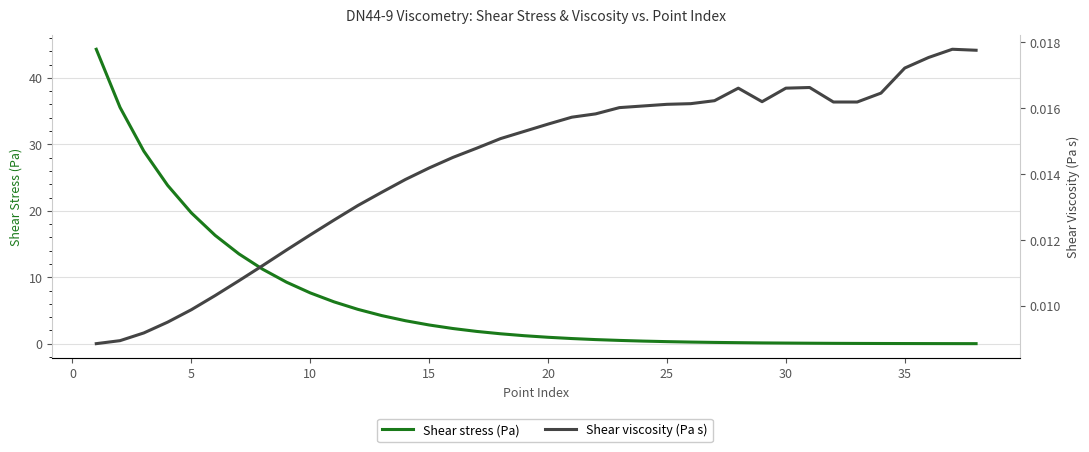

What is the value of the Shear stress (Pa) point at the 30th from the left?

0.1